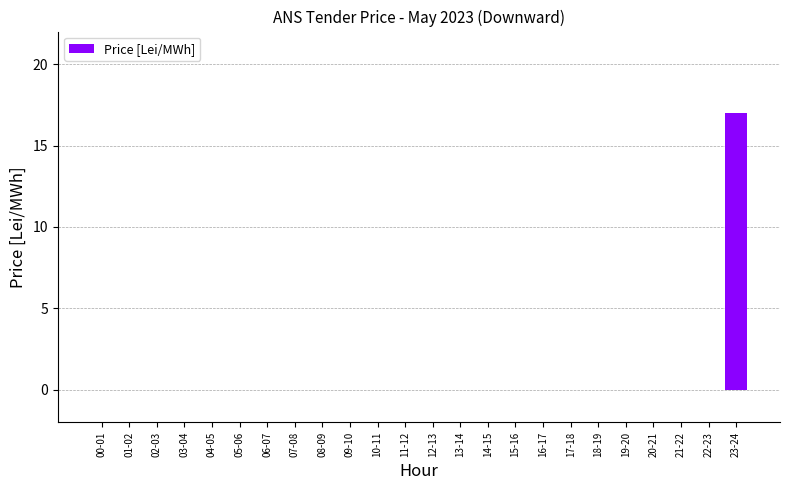

What is the greatest value displayed?

17